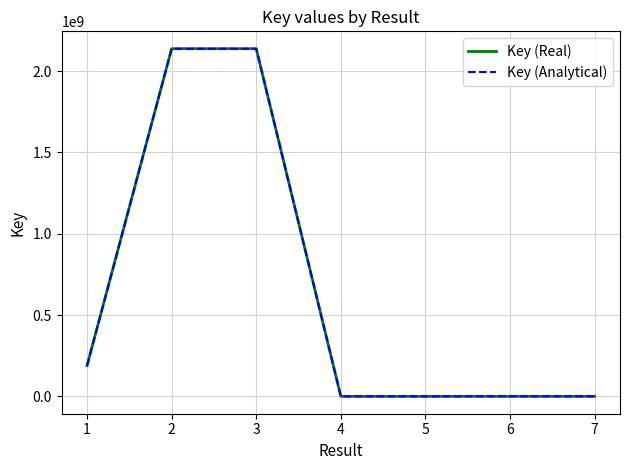

Which category has the lowest value across all series?

5